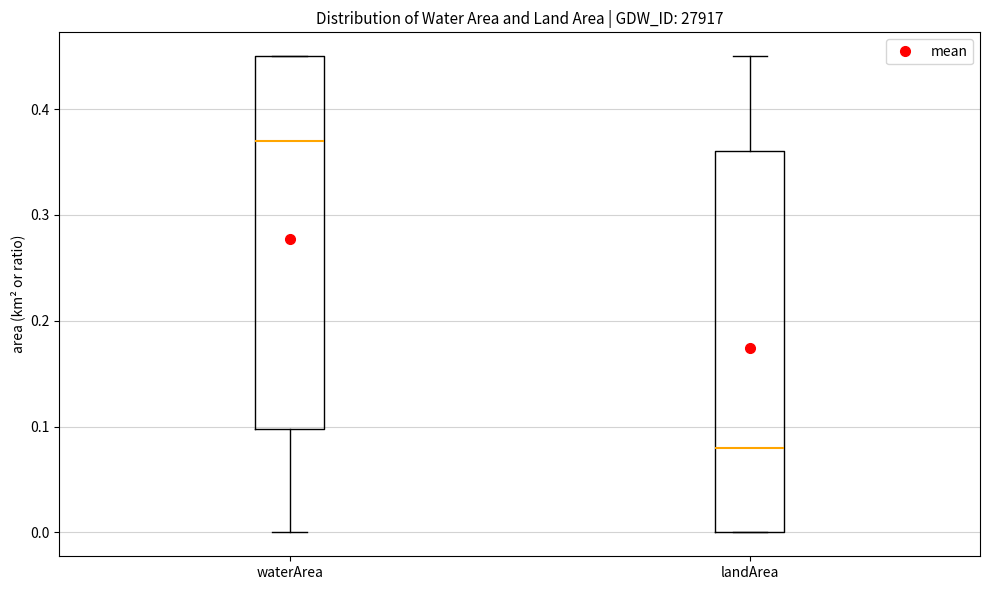

Where does the median line of the box for landArea sit on the y-axis? The values are not printed on the chart, so give them approximately, as read against the axis.

0.08